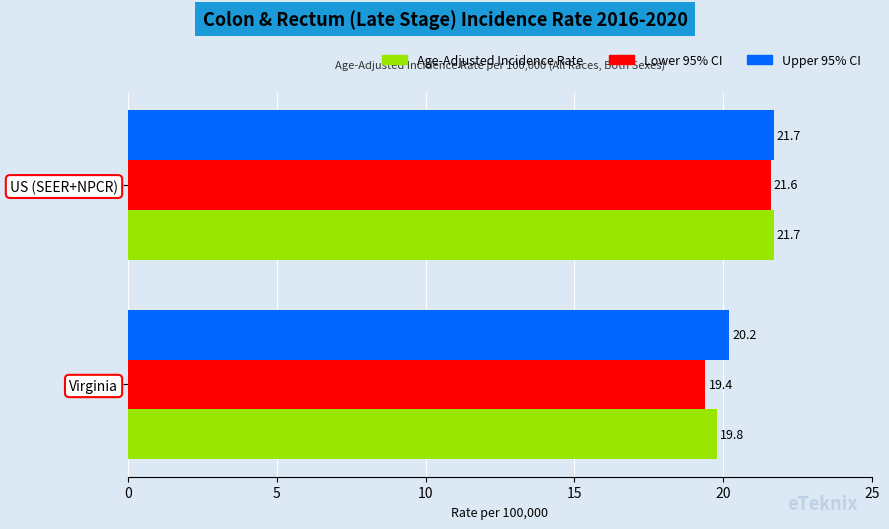

Which series has the widest spread of values?

Lower 95% CI